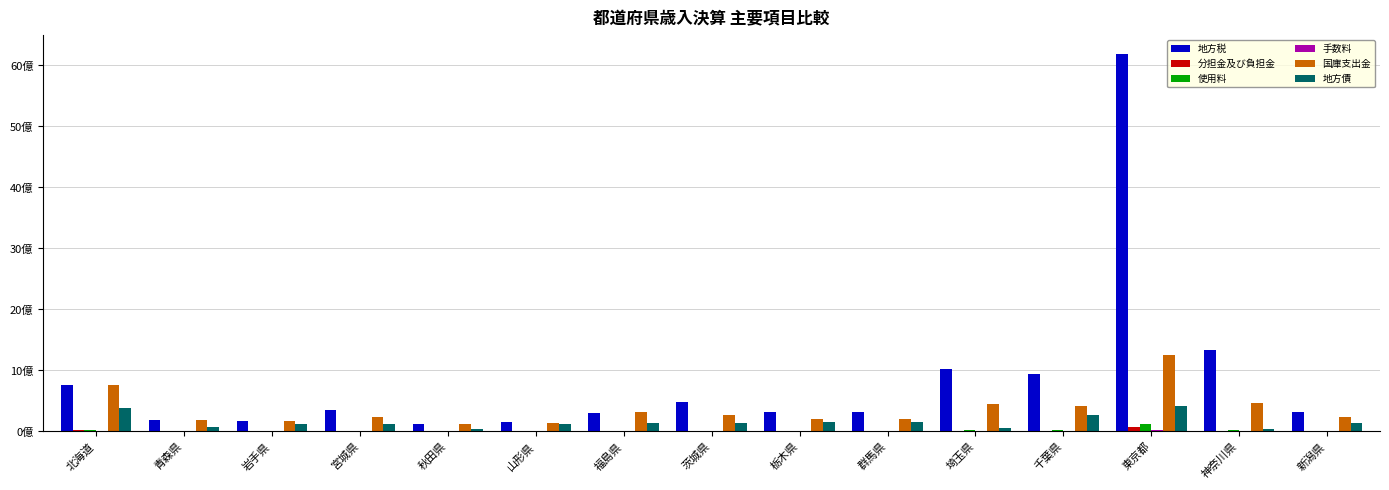

At which category does the chart reach its minimum across all series?

秋田県